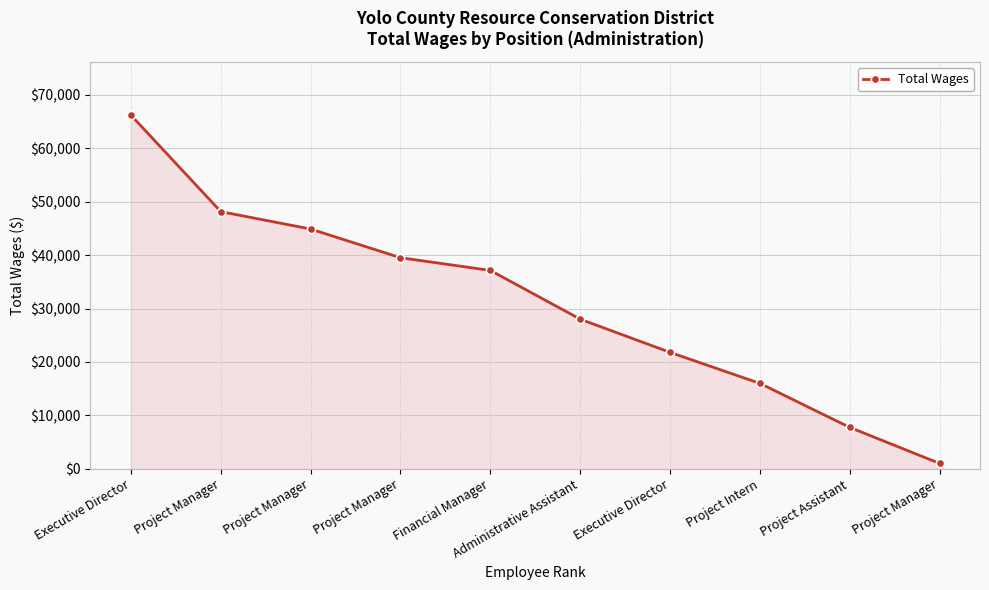

Rank the categories by value from highest to lowest.

Executive Director, Project Manager, Project Manager, Project Manager, Financial Manager, Administrative Assistant, Executive Director, Project Intern, Project Assistant, Project Manager